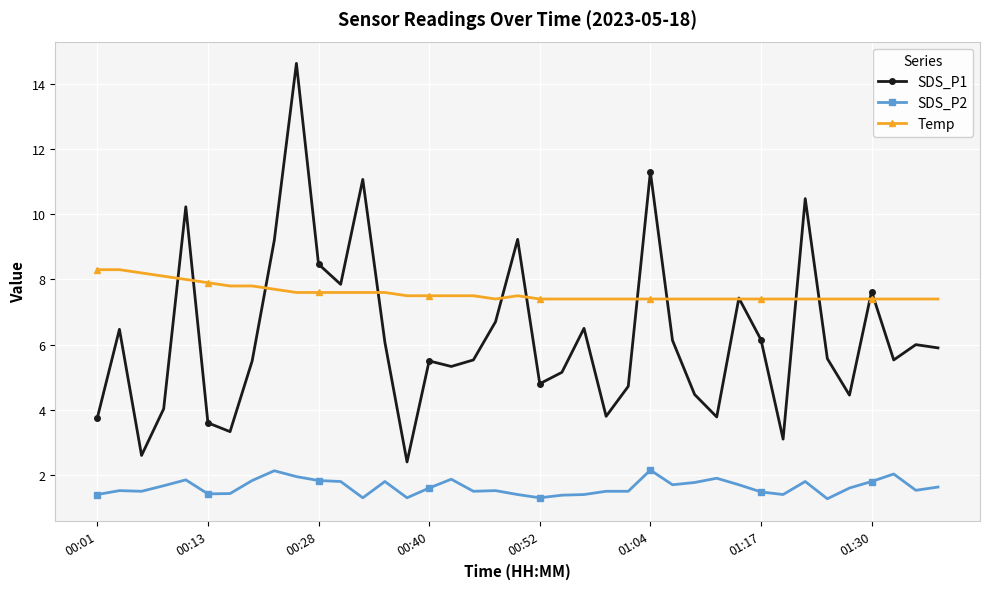

What is the value of the SDS_P2 point at the 17th from the left?

1.9